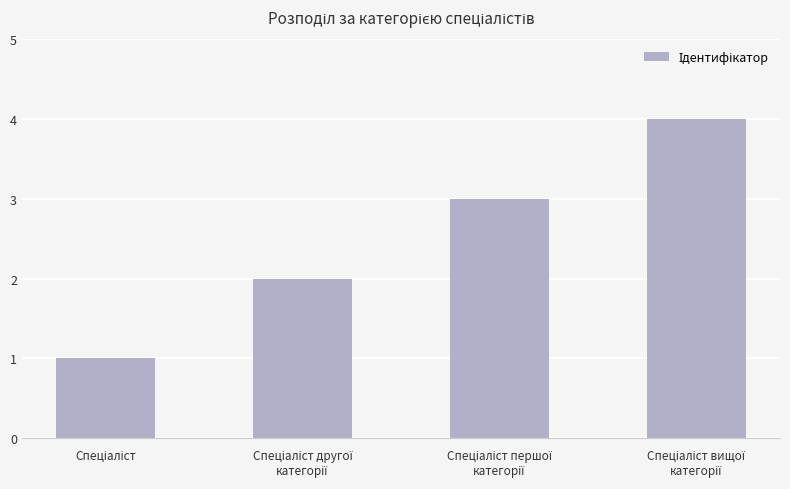

Reading right to left, list all the values displayed in this chart.

4	3	2	1